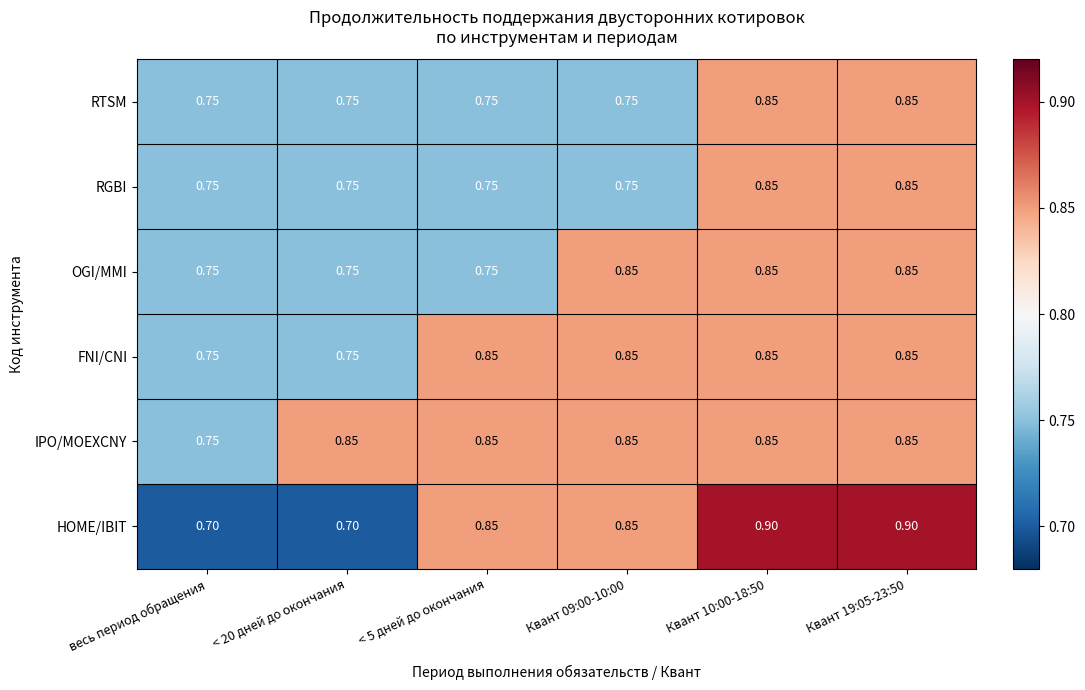

Which series has the largest range (max minus min)?

HOME/IBIT